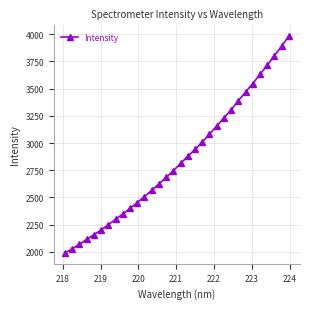

What is the value of the 20th point from the left?

3009.1